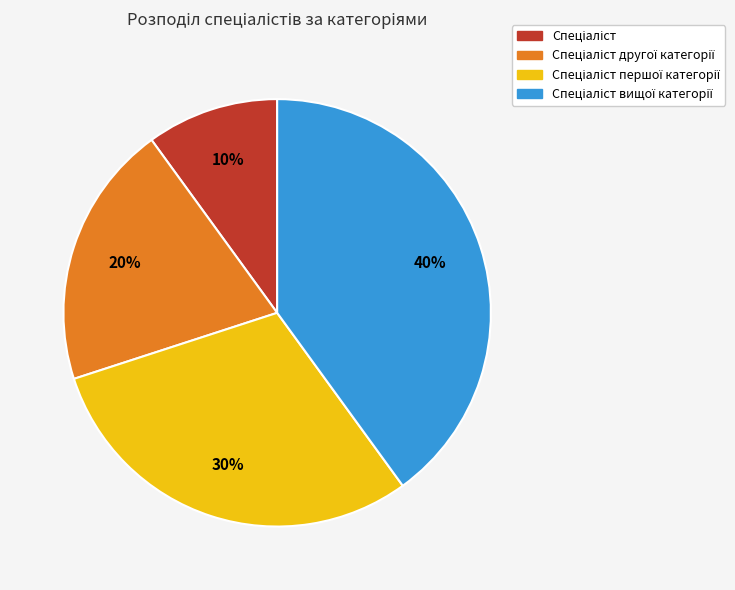

To the nearest percent, what is the average slice percentage?

25%